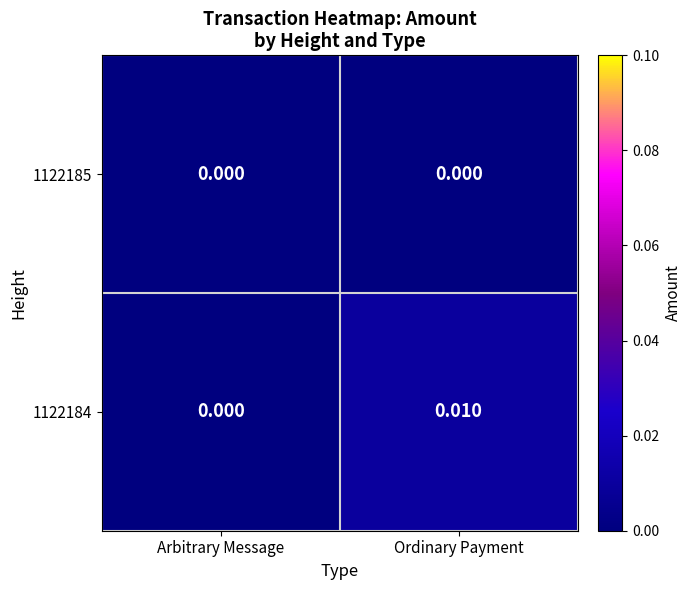

Is the value of 1122184 at Ordinary Payment greater than the value of 1122185 at Arbitrary Message?

Yes